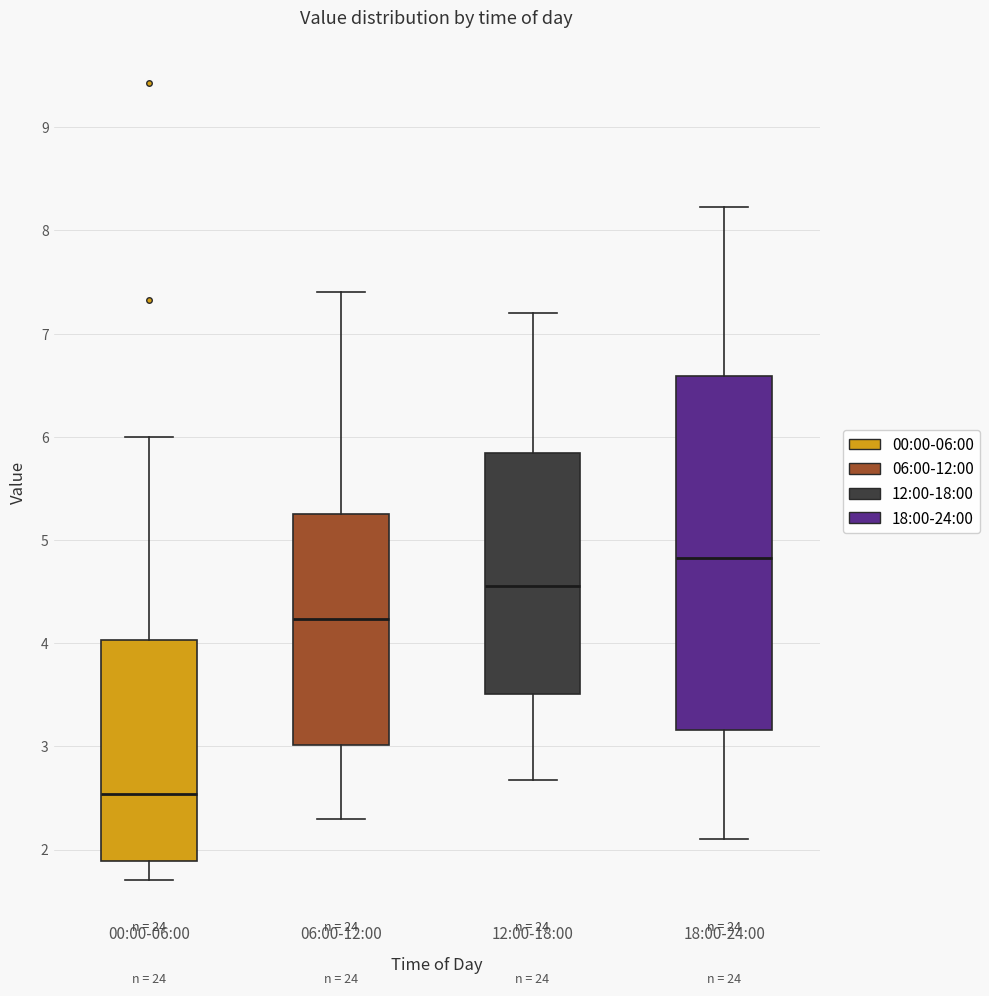

Which box's median line is the lowest?

00:00-06:00